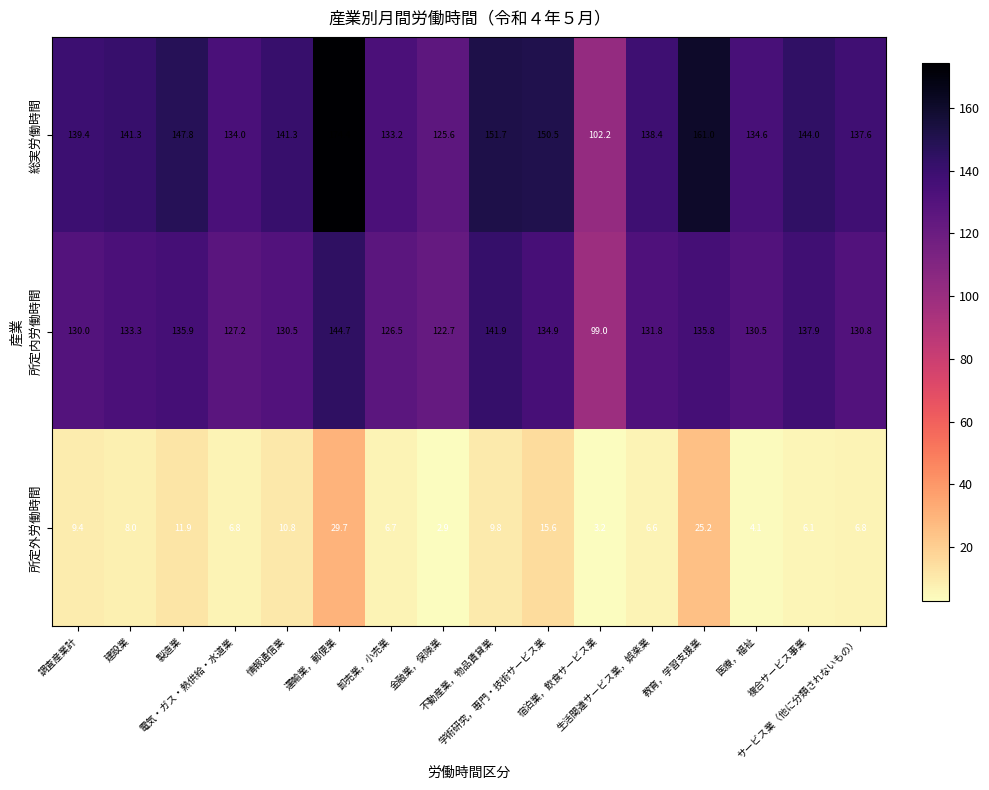

Rank the series by their maximum value, from lowest to highest.

所定外労働時間, 所定内労働時間, 総実労働時間